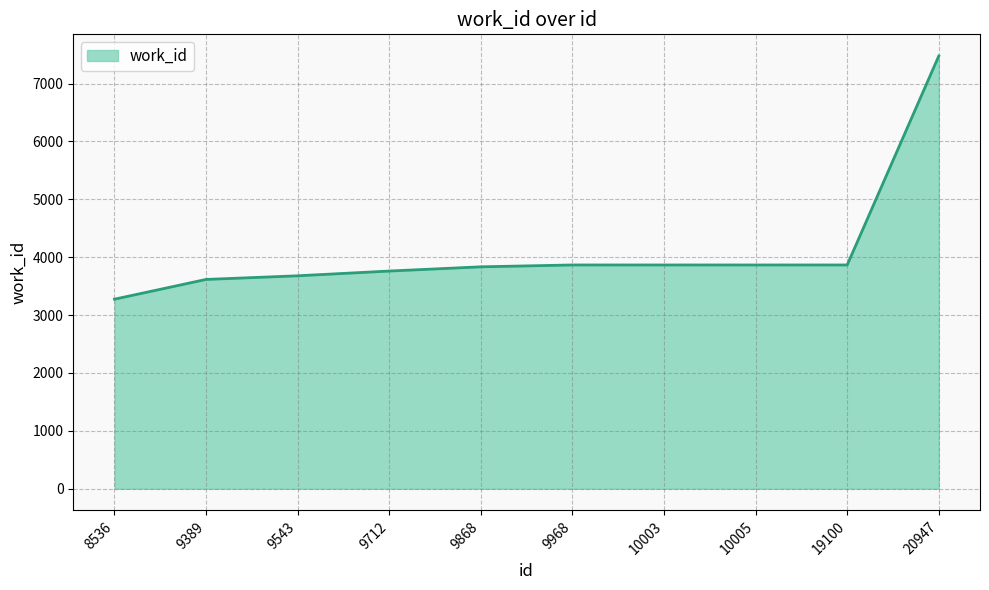

What is the change in value from 10005 to 20947?

+3610